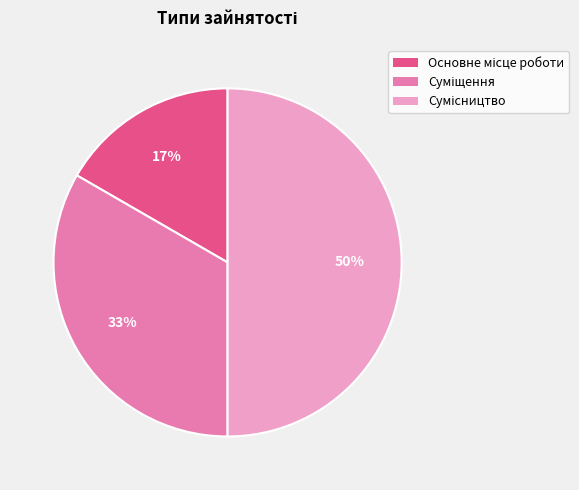

To the nearest percent, what is the difference between the largest and smallest slice percentages?

33%